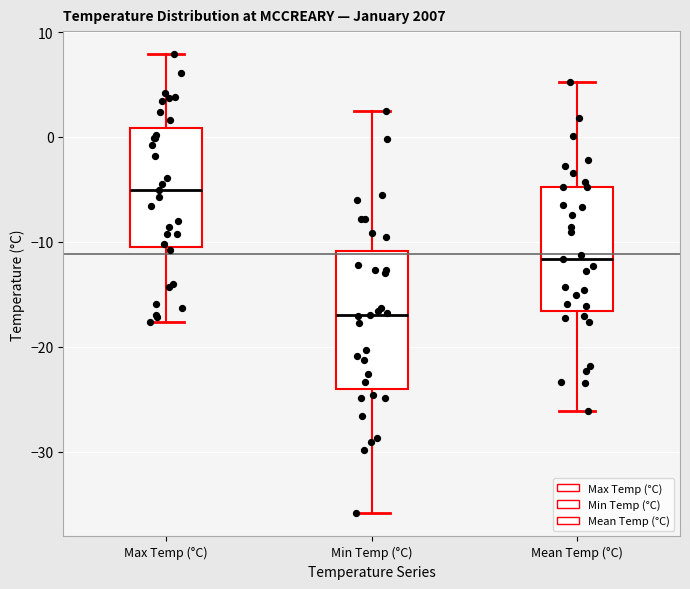

Which box's median line is the highest?

Max Temp (°C)